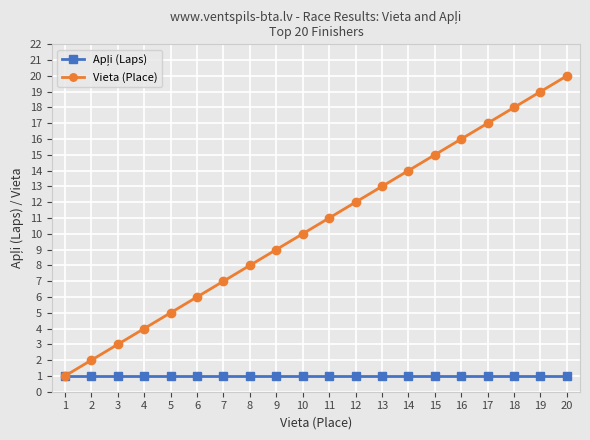

At which category is the sum across all series the highest?

20